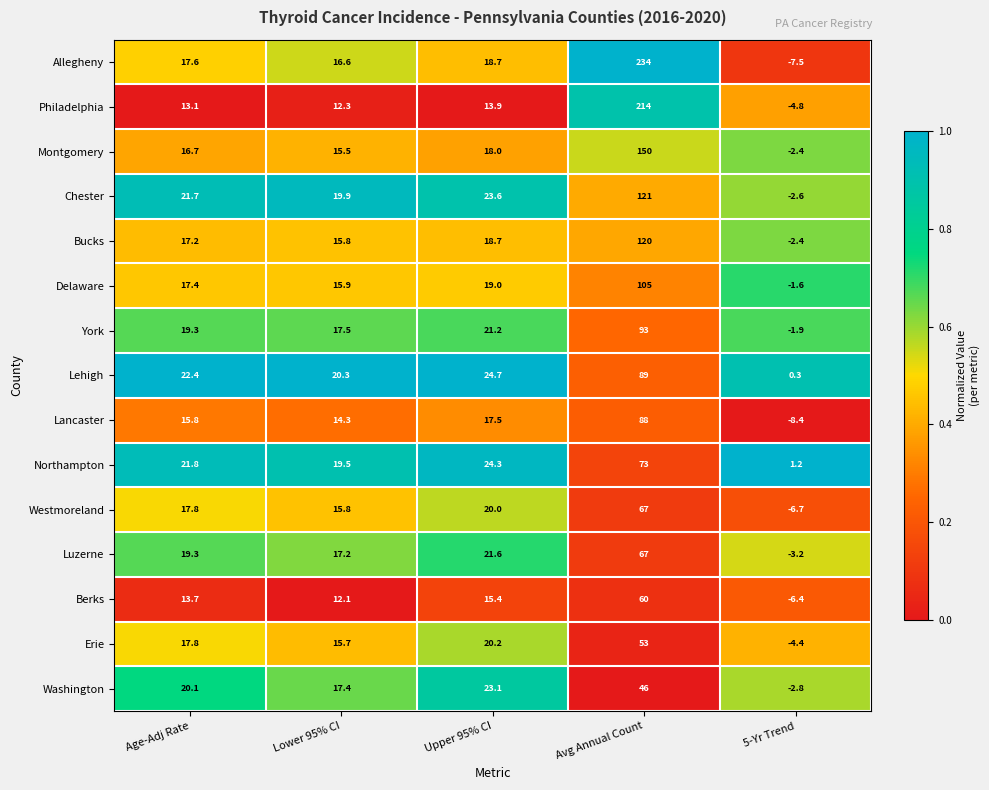

What is the average value of the Berks series?

19.0